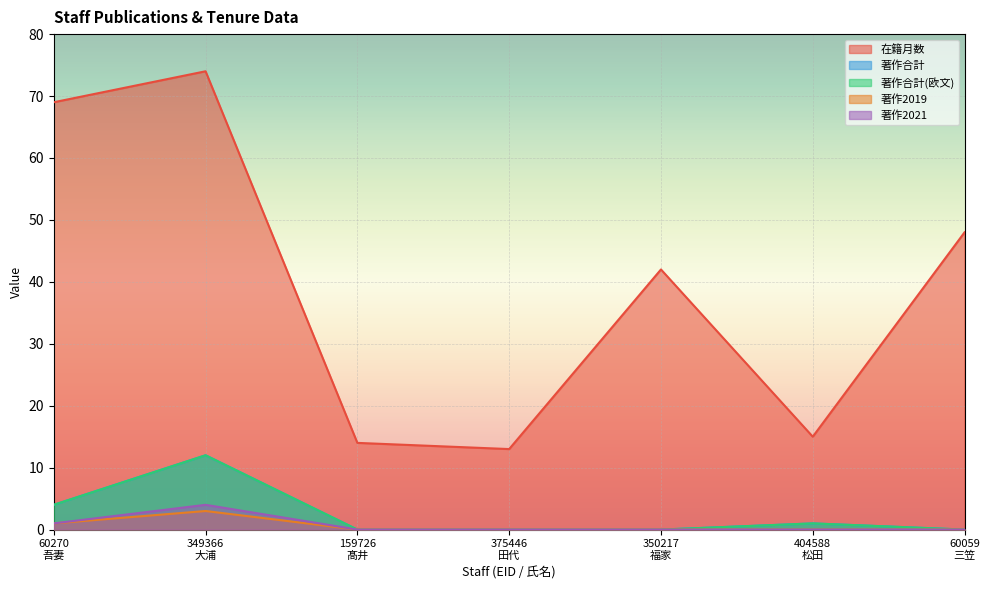

What is the label of the 2nd point from the right?

404588
松田